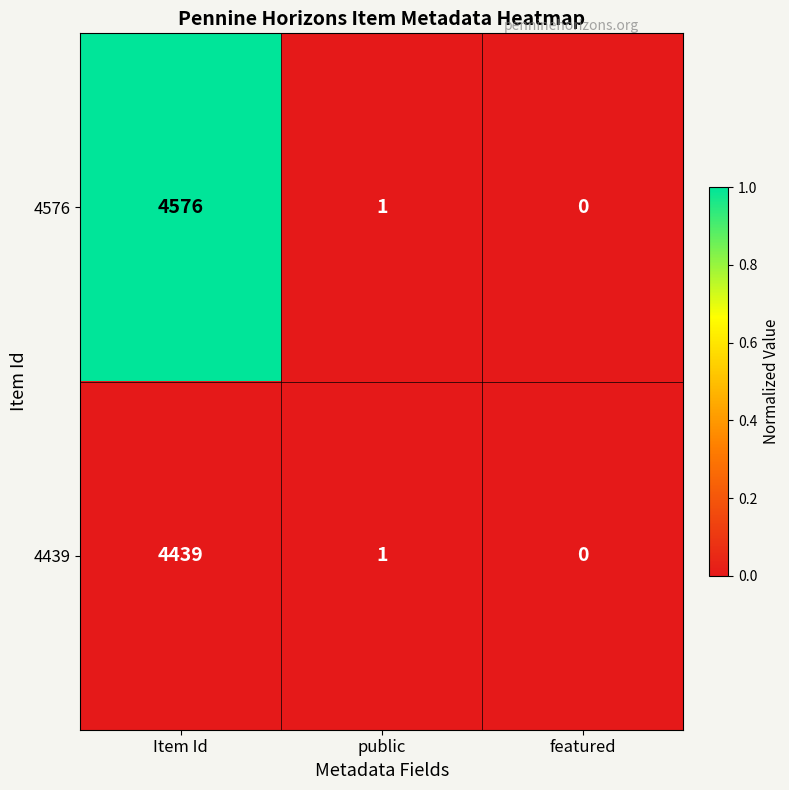

Where does the 4439 series first go above 1?

Item Id